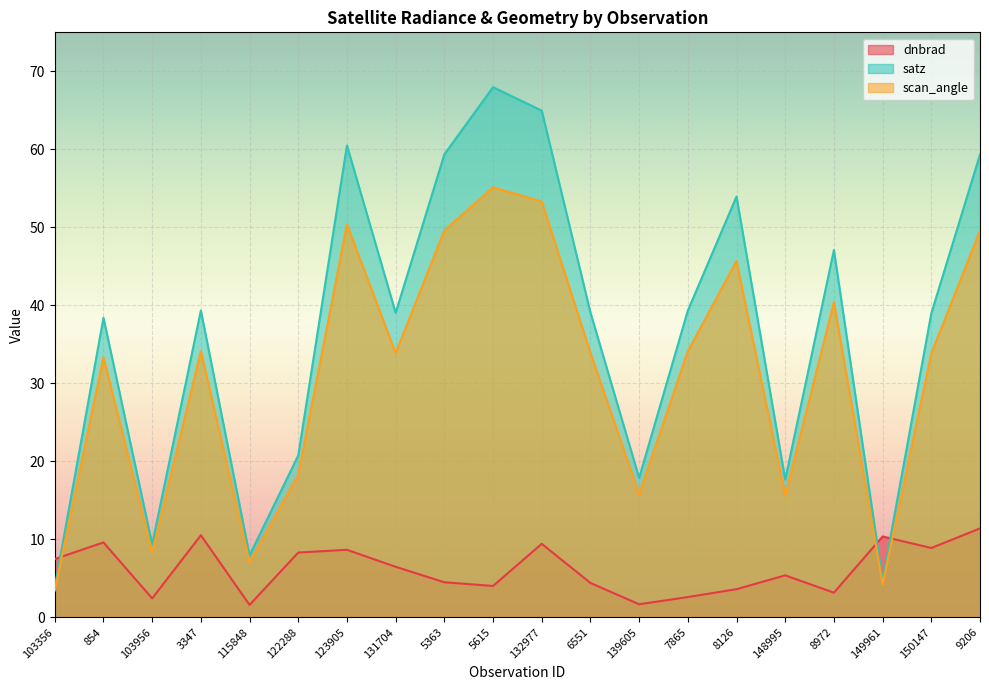

Is it true that dnbrad equals 2.6 at 7865?

True